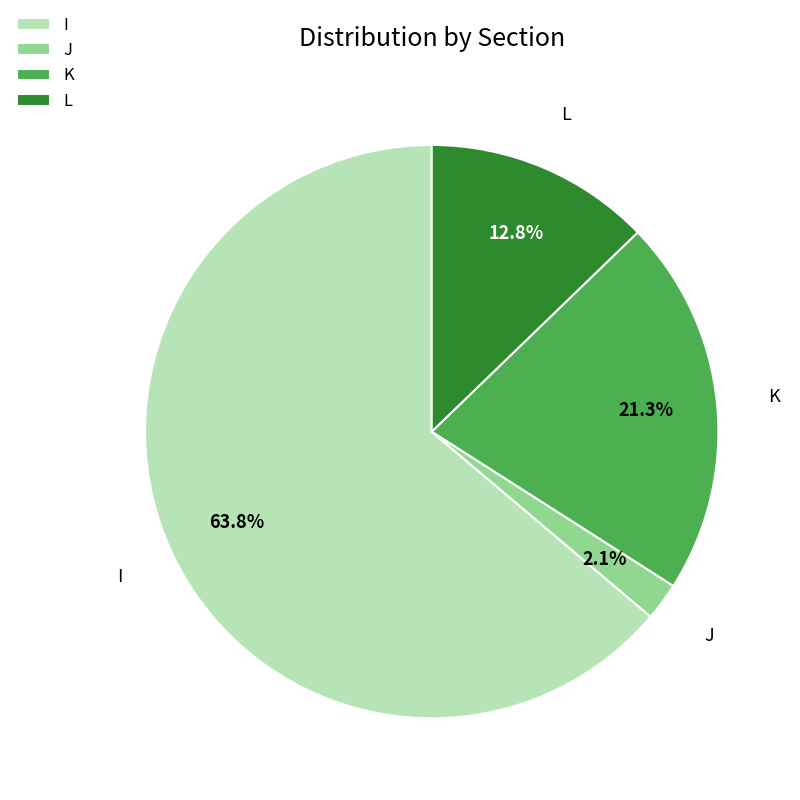

Count the number of slices in the pie.

4